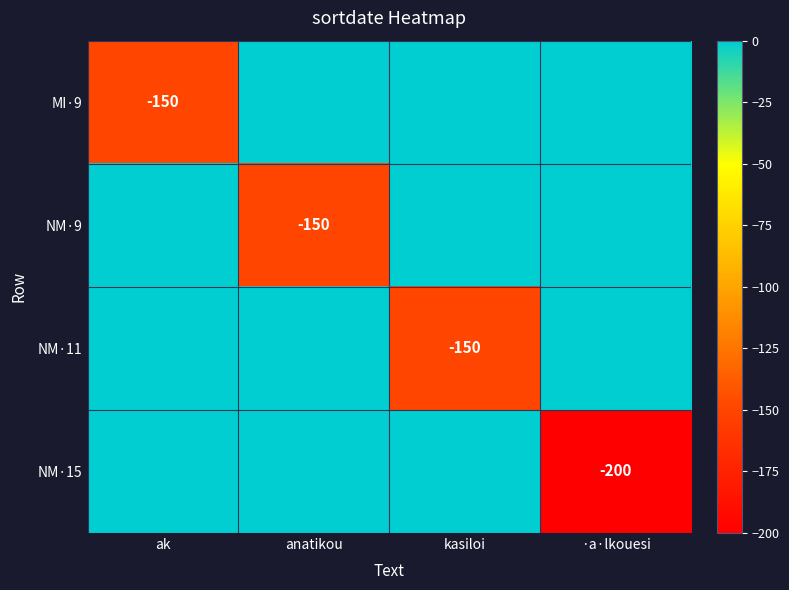

What is the sum of all MI·9 values?

-150